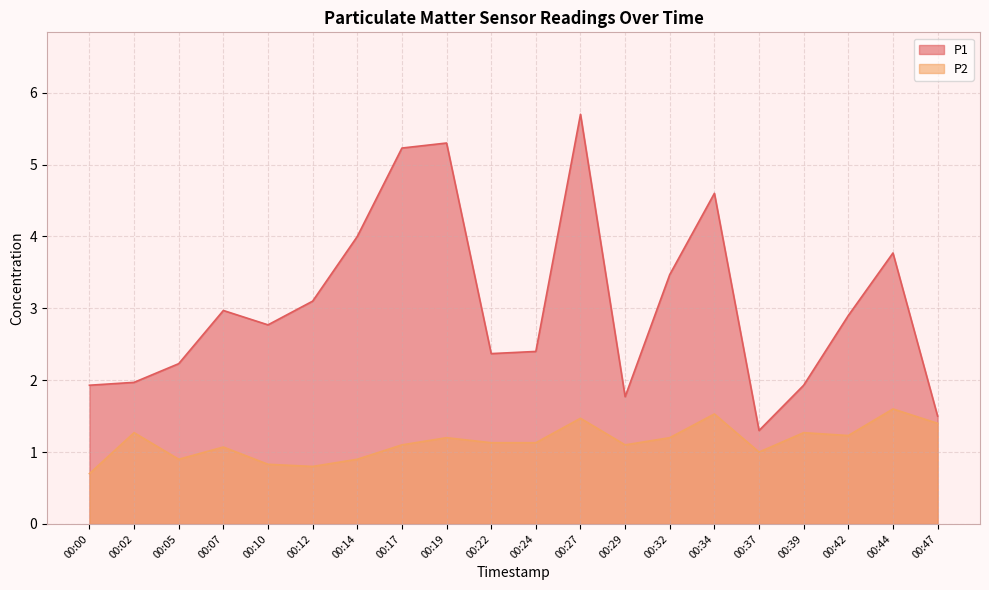

Which series changed the most between 00:19 and 00:42?

P1